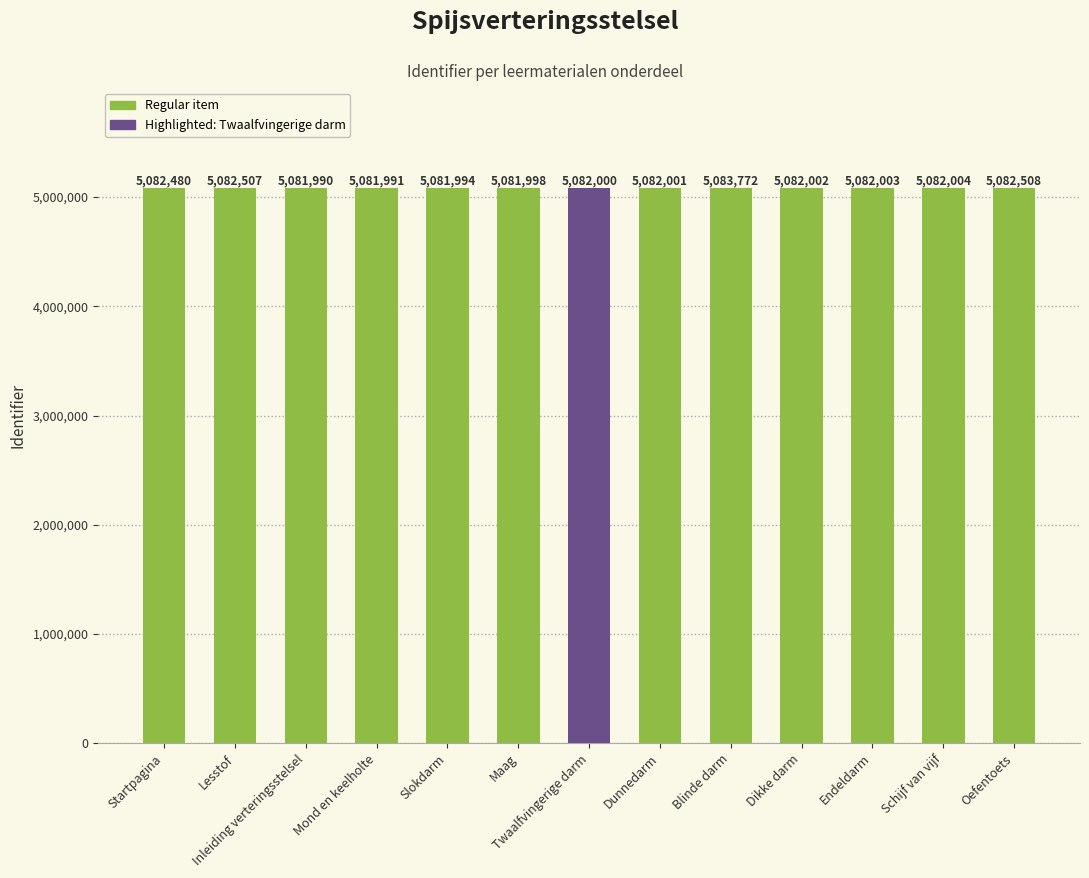

What position from the right is Dunnedarm?

6